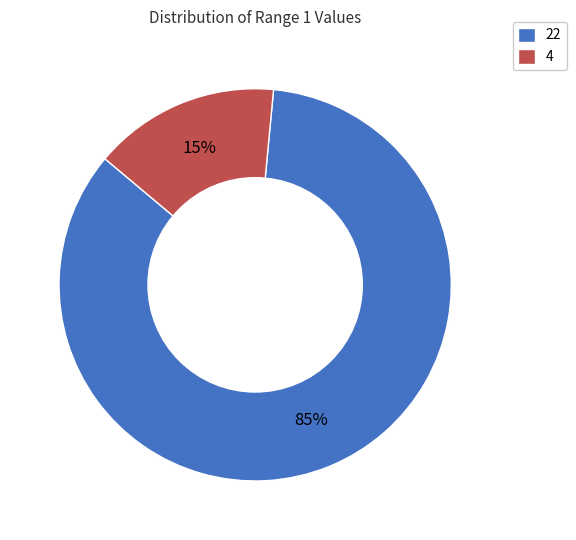

How many segments does this pie chart have?

2